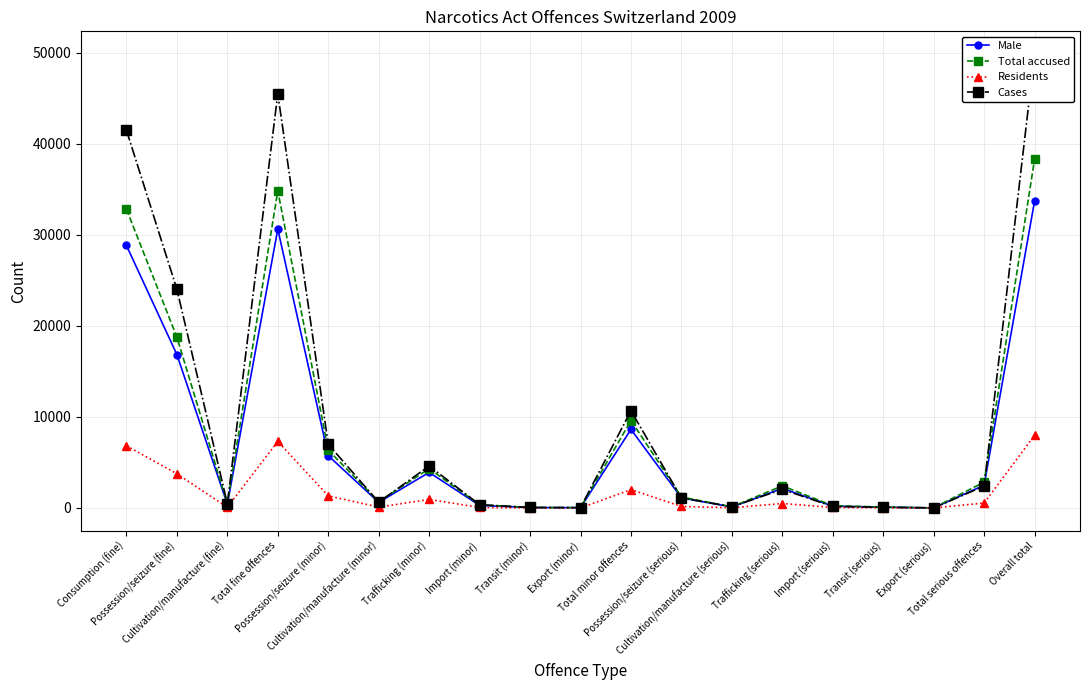

At how many categories does at least one series exceed 31649?

3